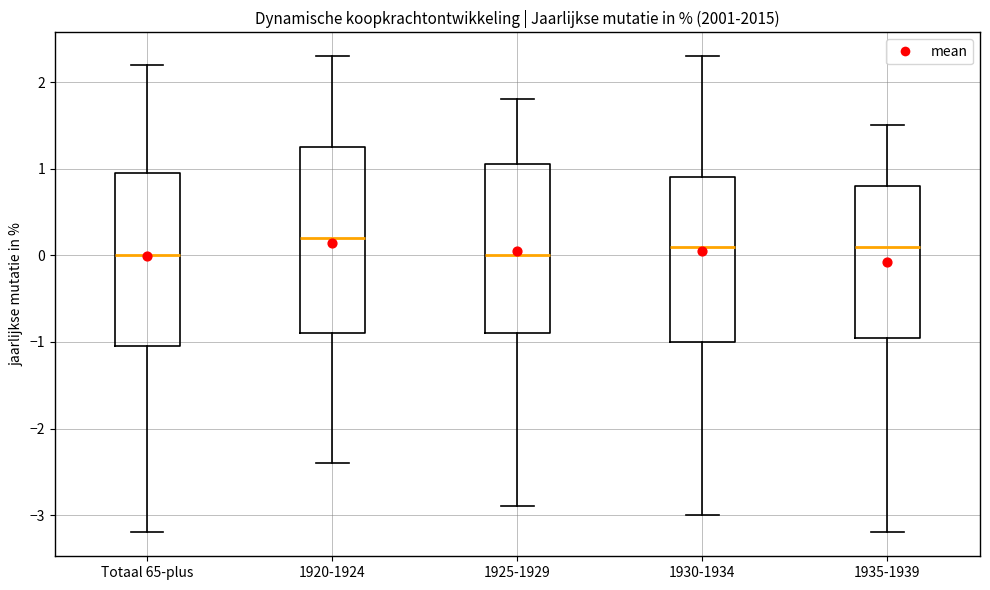

Which box is the tallest, from its lower edge to its upper edge?

1920-1924